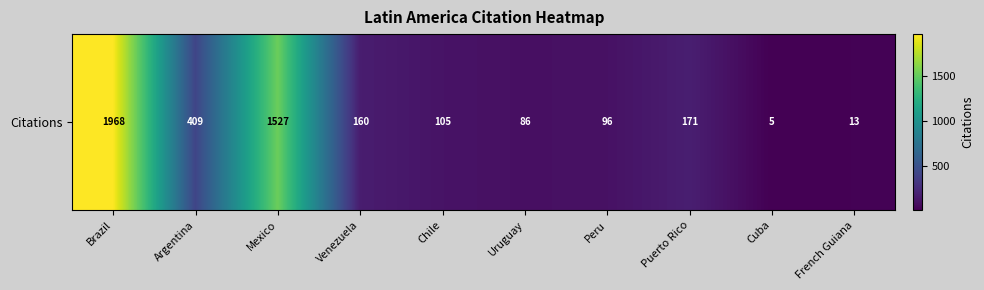

What is the maximum value shown in the chart?

1968